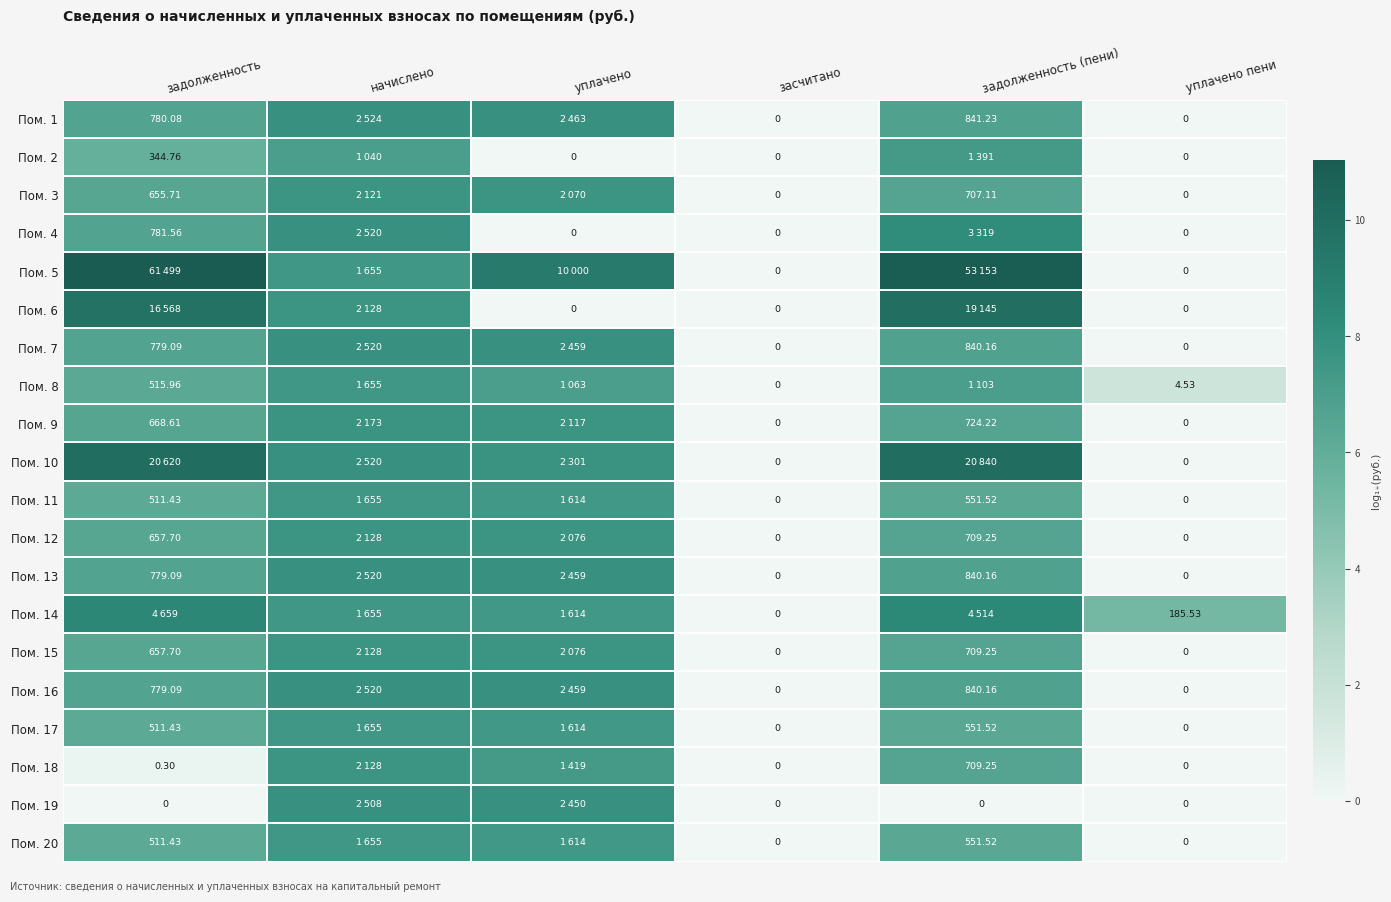

Where does the Пом. 7 series first go above 6?

задолженность